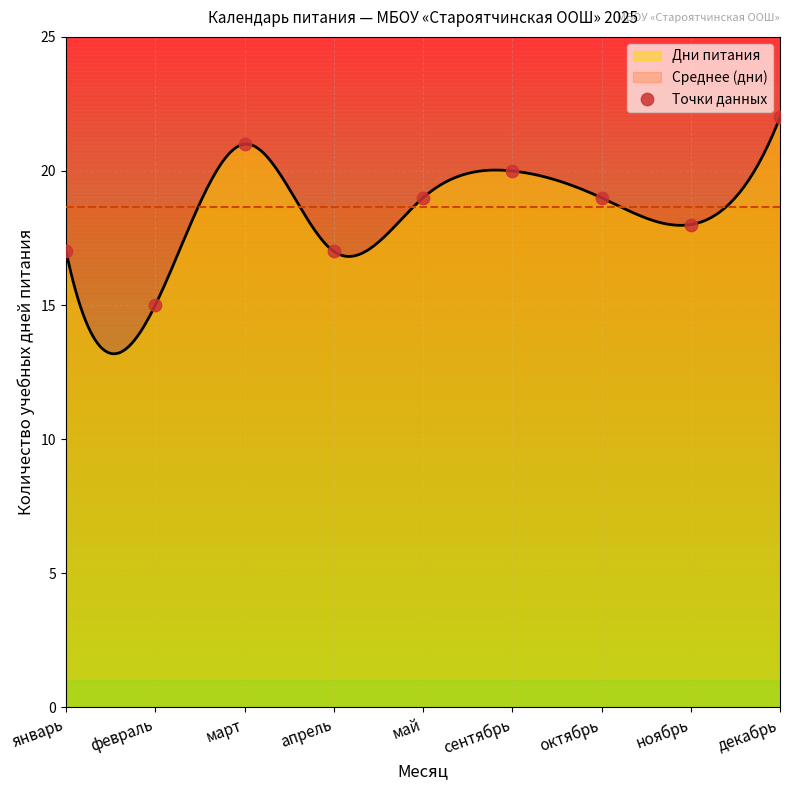

Which has a higher value, январь or май?

май